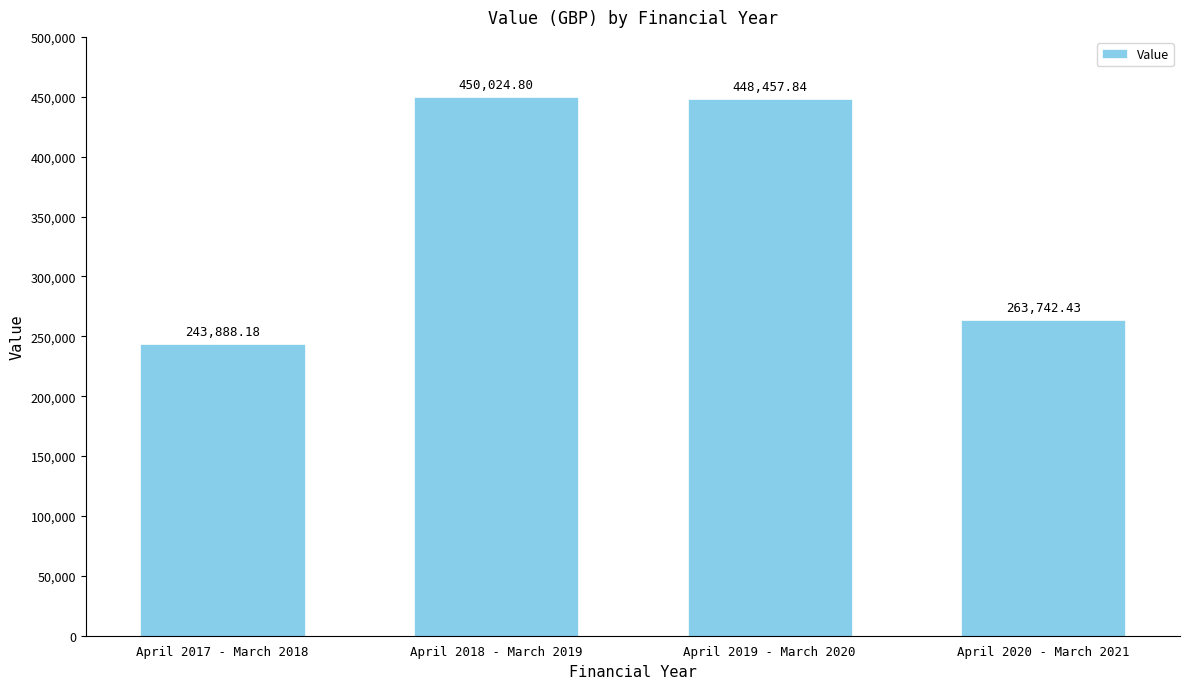

Reading right to left, list all the values displayed in this chart.

263742.4	448457.8	450024.8	243888.2